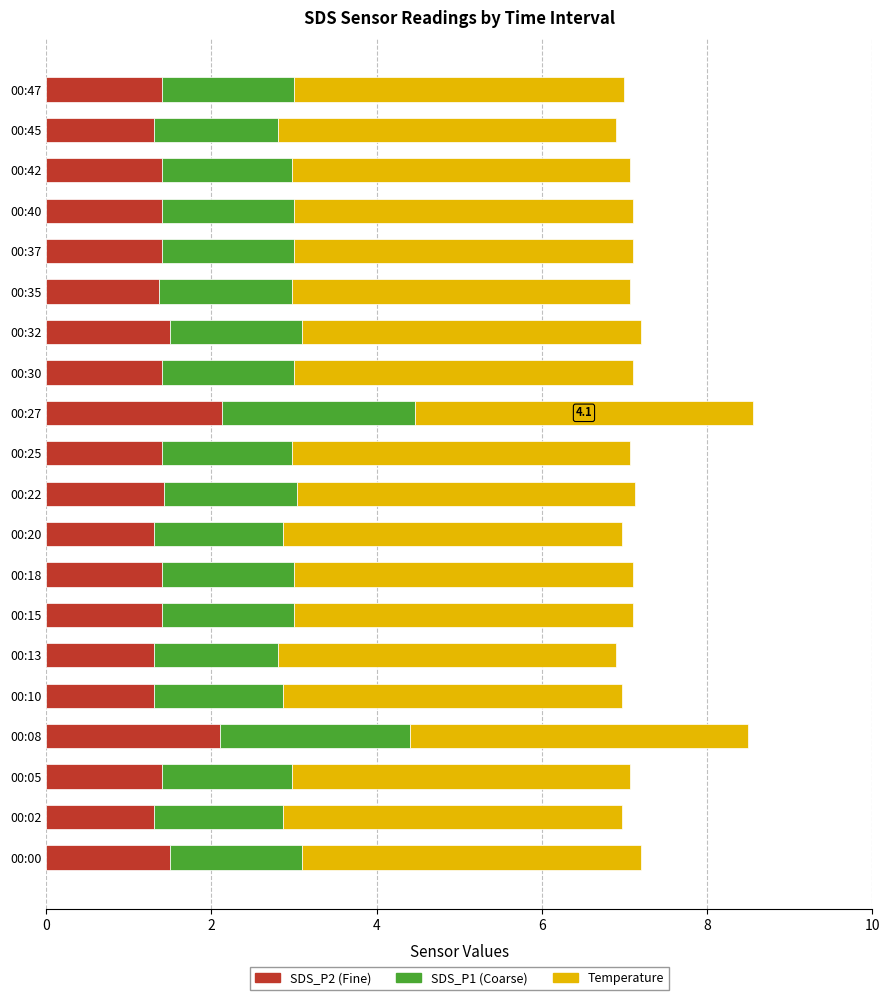

What is the total value across all series at 00:25?

7.1